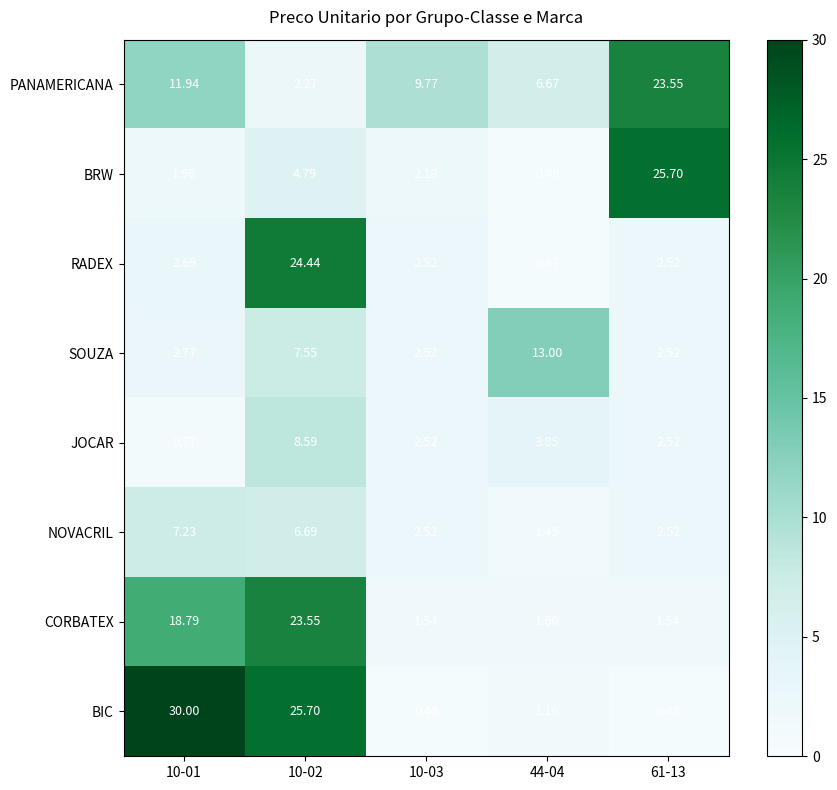

Which series has the widest spread of values?

BIC